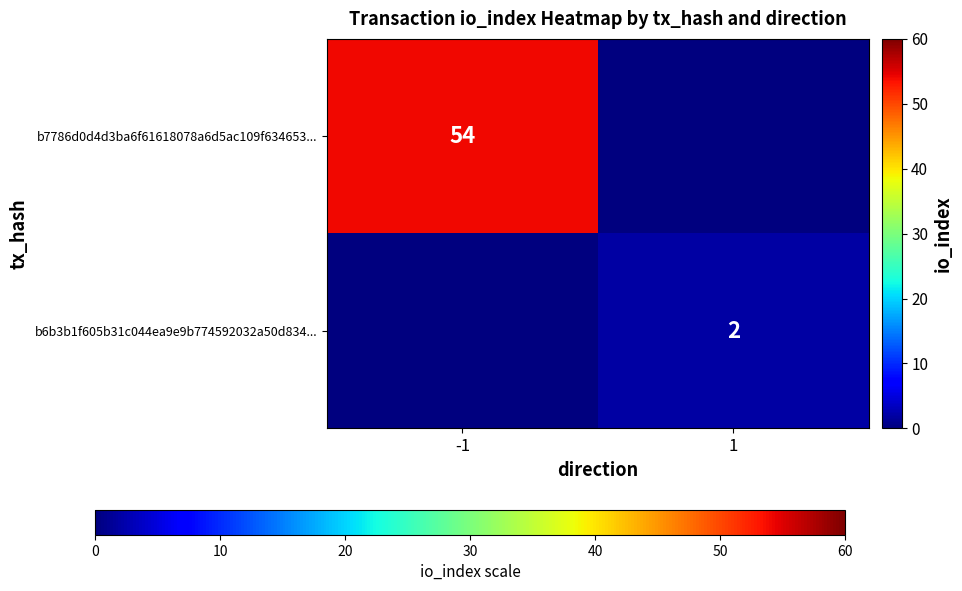

True or false: b7786d0d4d3ba6f61618078a6d5ac109f634653... has a value of 17 at -1.

False